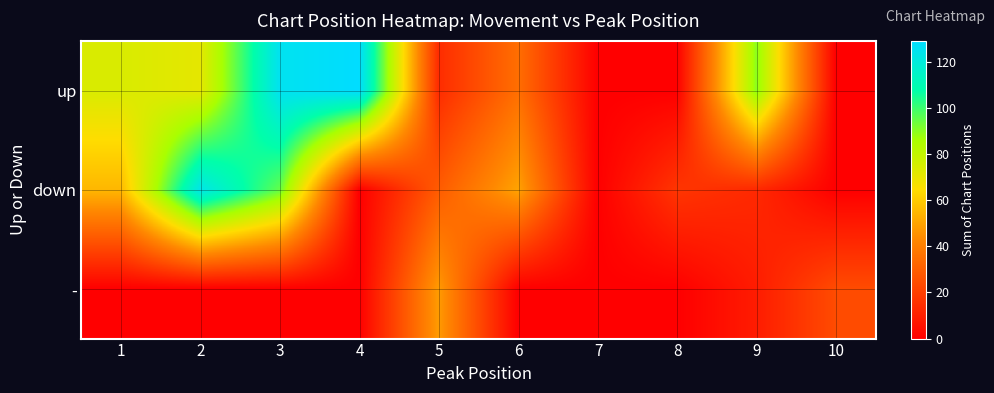

Which series has the widest spread of values?

up